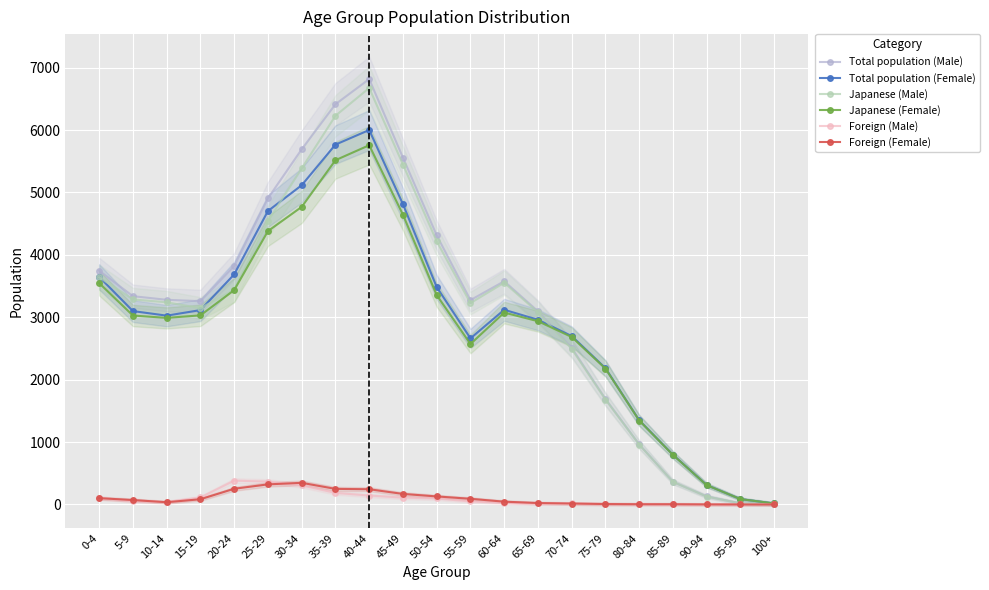

How many data points does each series have?

21